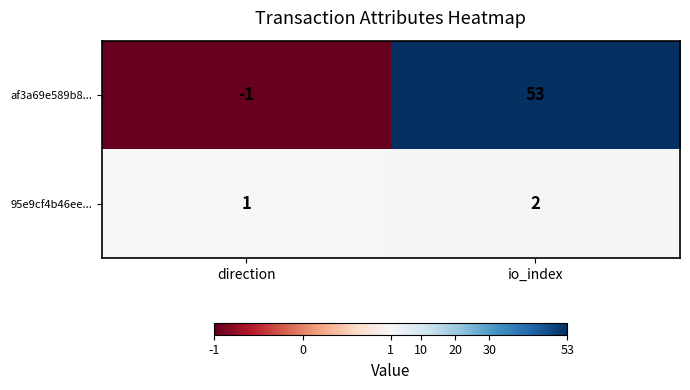

Rank the series by their average value, from highest to lowest.

af3a69e589b8..., 95e9cf4b46ee...